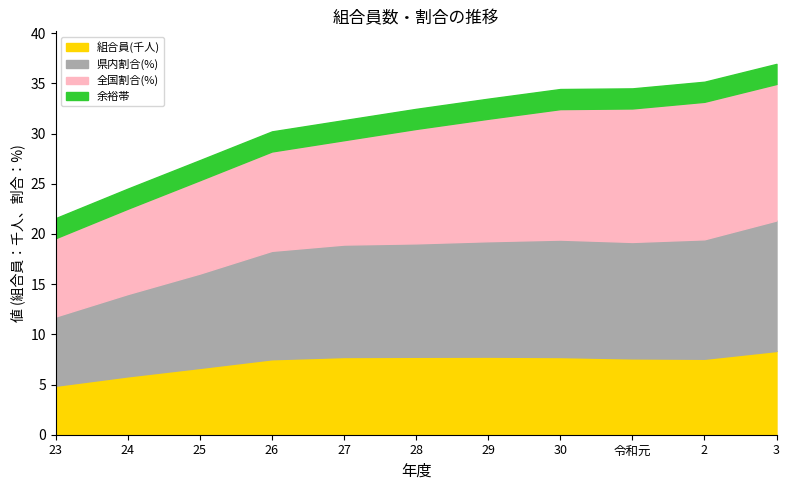

Rank the categories by 全国(%) value from lowest to highest.

23, 24, 25, 26, 27, 28, 29, 30, 令和元, 3, 2